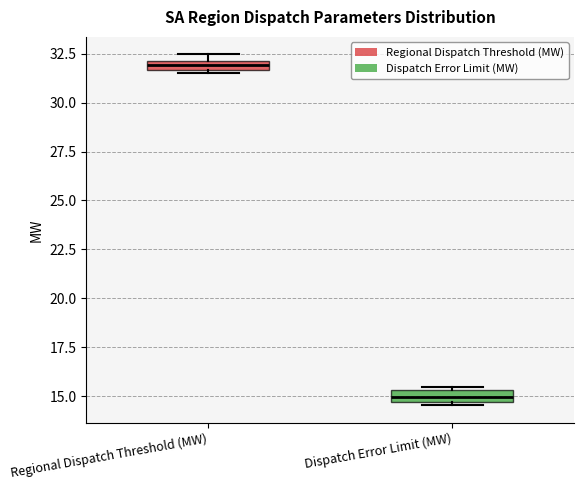

Which box has the highest median line?

Regional Dispatch Threshold (MW)